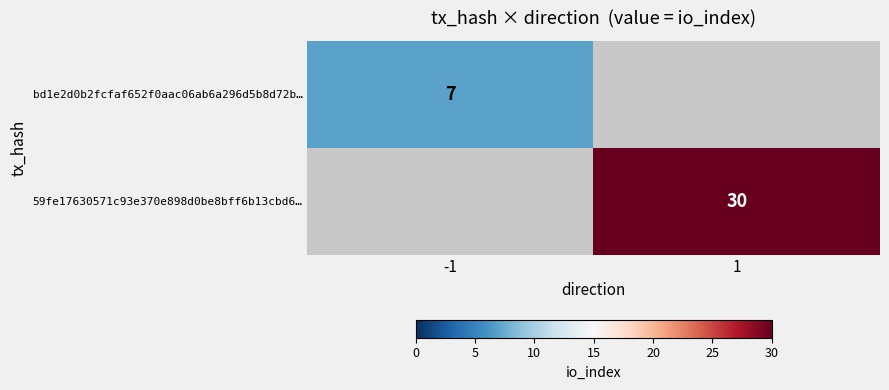

True or false: bd1e2d0b2fcfaf652f0aac06ab6a296d5b8d72b… has a value of 7 at -1.

True